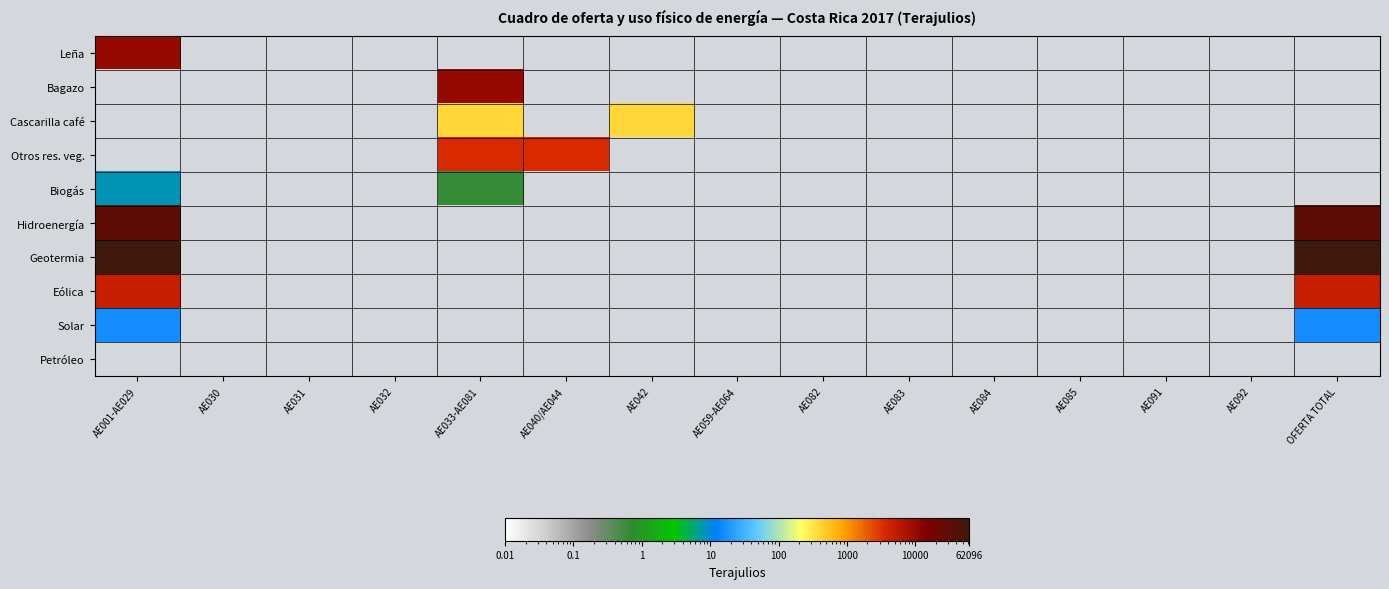

Which has a higher value, AE032 or AE033-AE081?

AE032